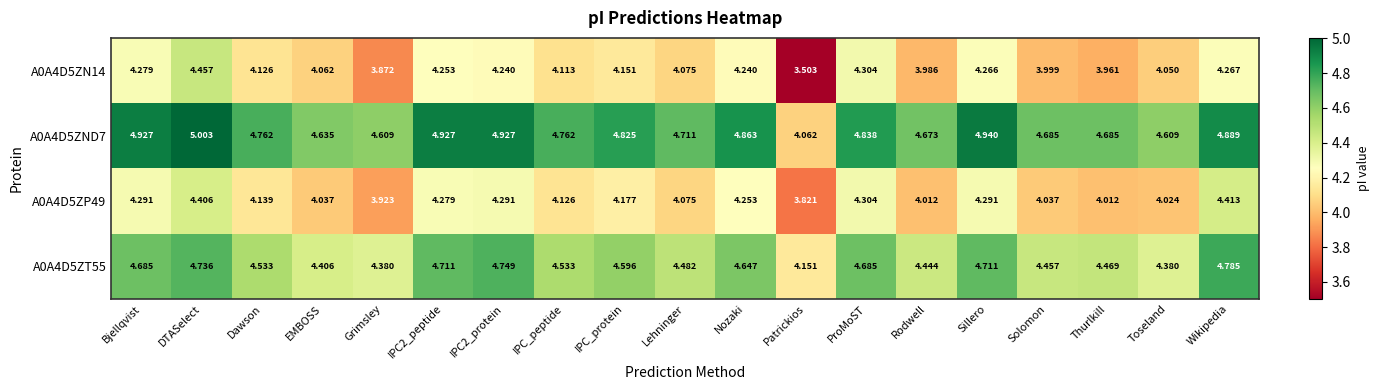

Which label corresponds to the largest value in the chart?

DTASelect